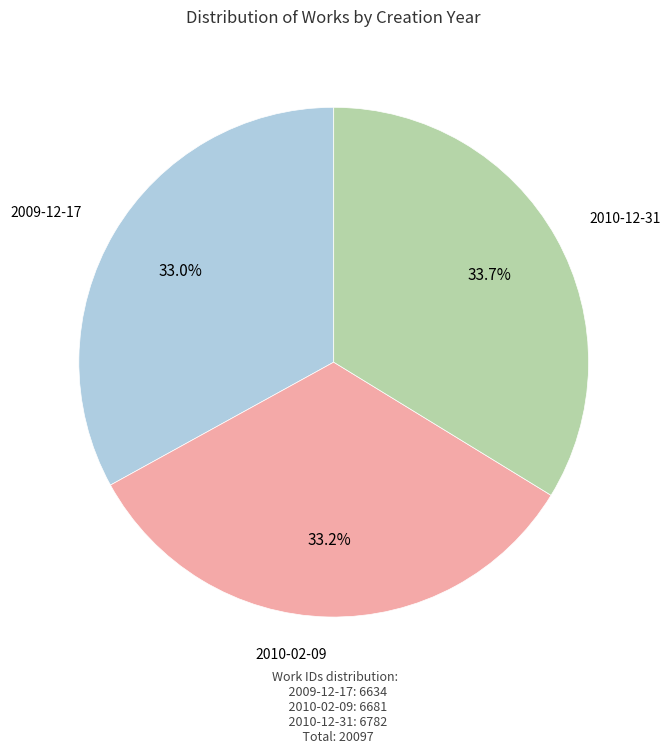

Count the number of slices in the pie.

3